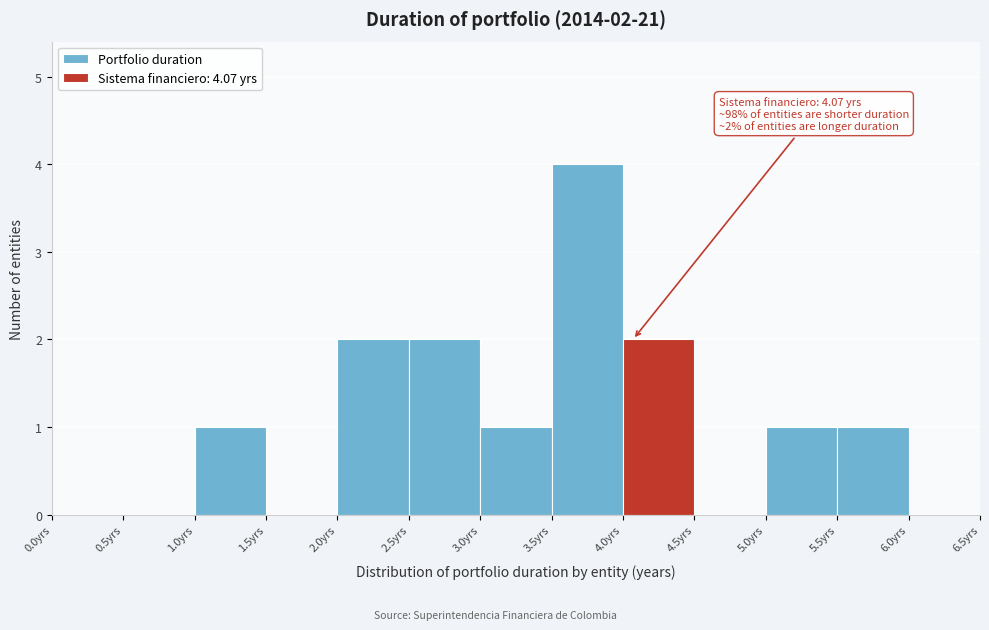

Over which range of the x-axis is the bar tallest?

3.5 to 4.0